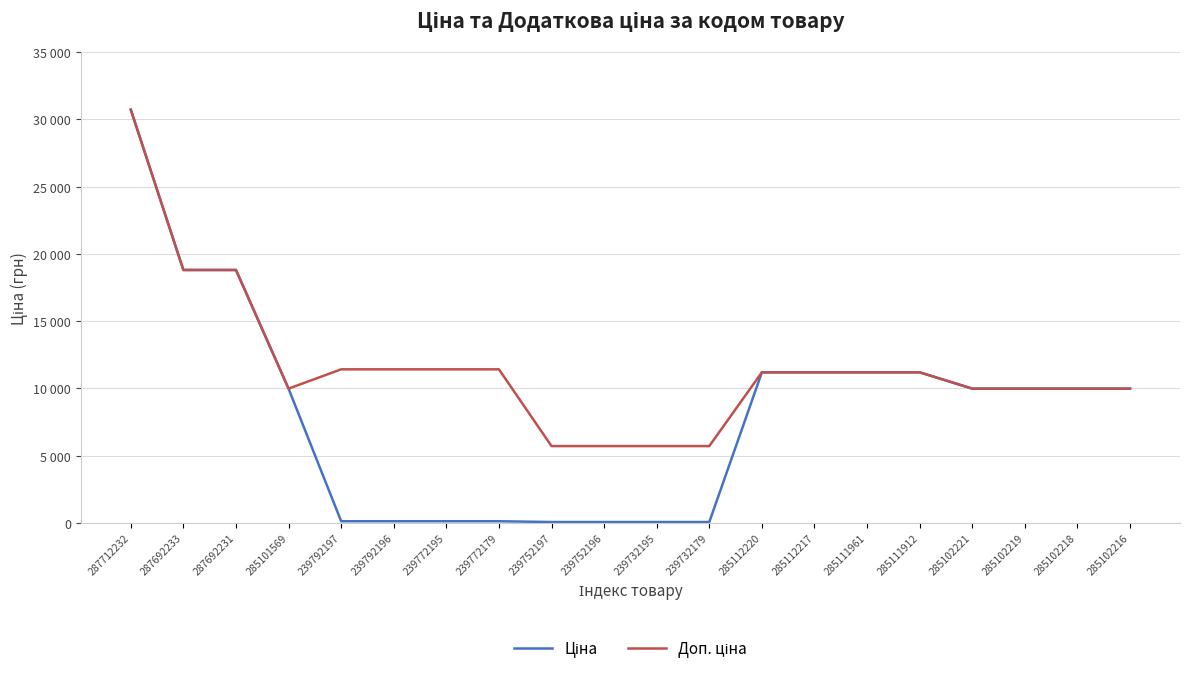

At 285112217, list the series in order from largest to smallest.

Ціна, Доп. ціна